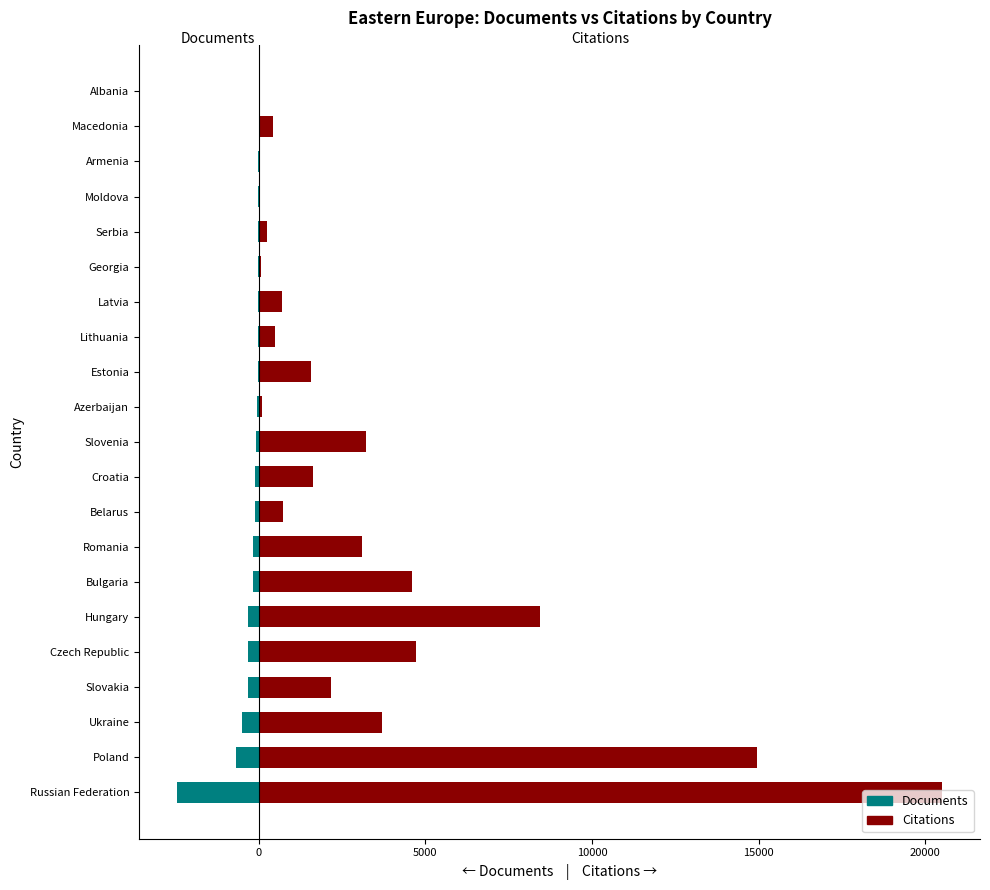

How many series are shown in this chart?

2